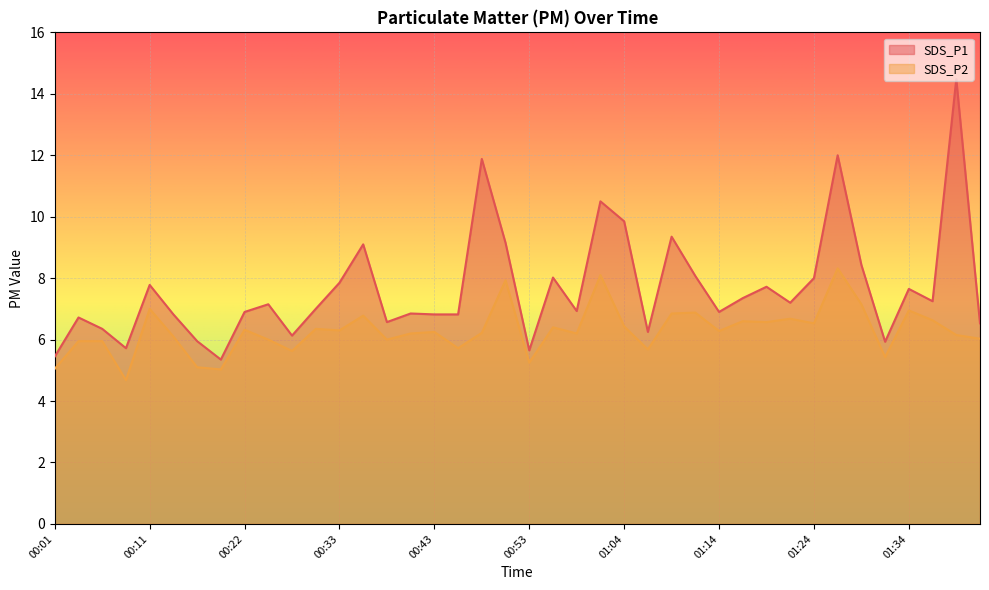

The value of SDS_P2 at 00:37 is 6.0. True or false?

True